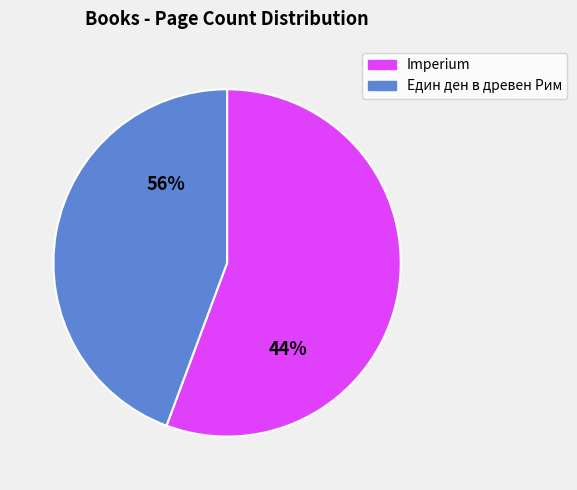

To the nearest percent, what is the average slice percentage?

50%